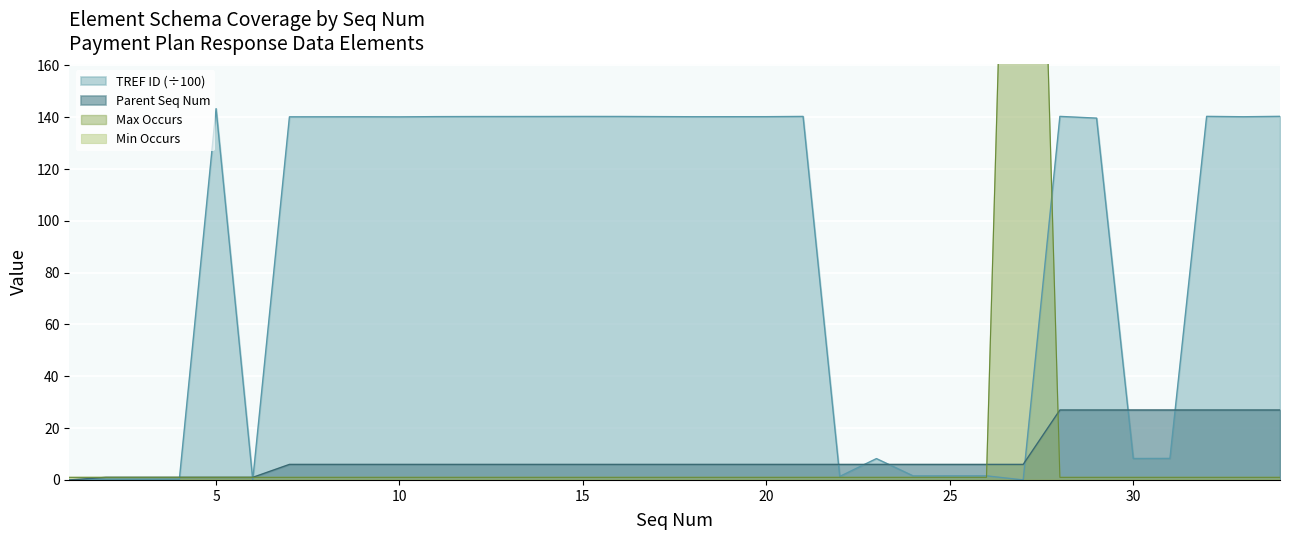

At which category does the chart reach its minimum across all series?

1